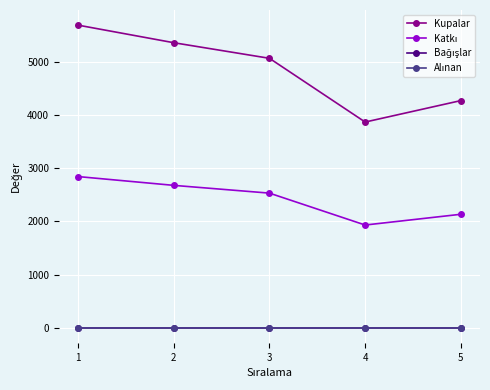

Does the chart have visible grid lines?

Yes